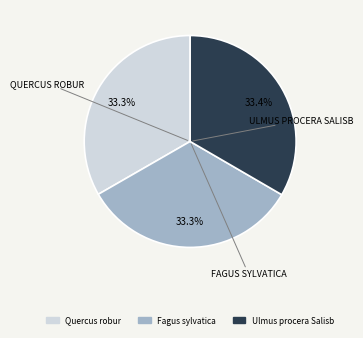

What percentage do Ulmus procera Salisb and Quercus robur together represent?

66.7%